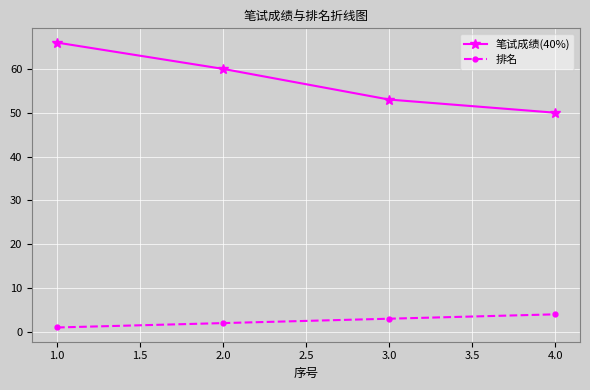

What is the sum of all 笔试成绩(40%) values?

229